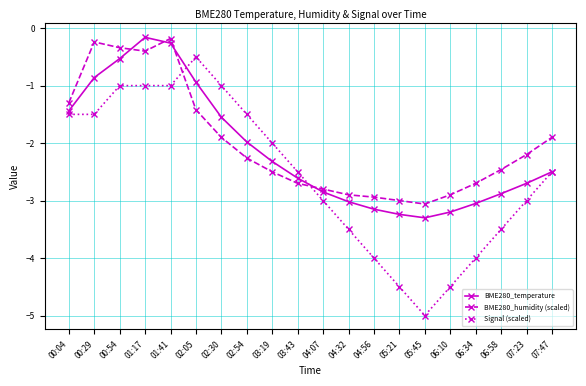

What is the minimum value for BME280_humidity (scaled)?

-3.1